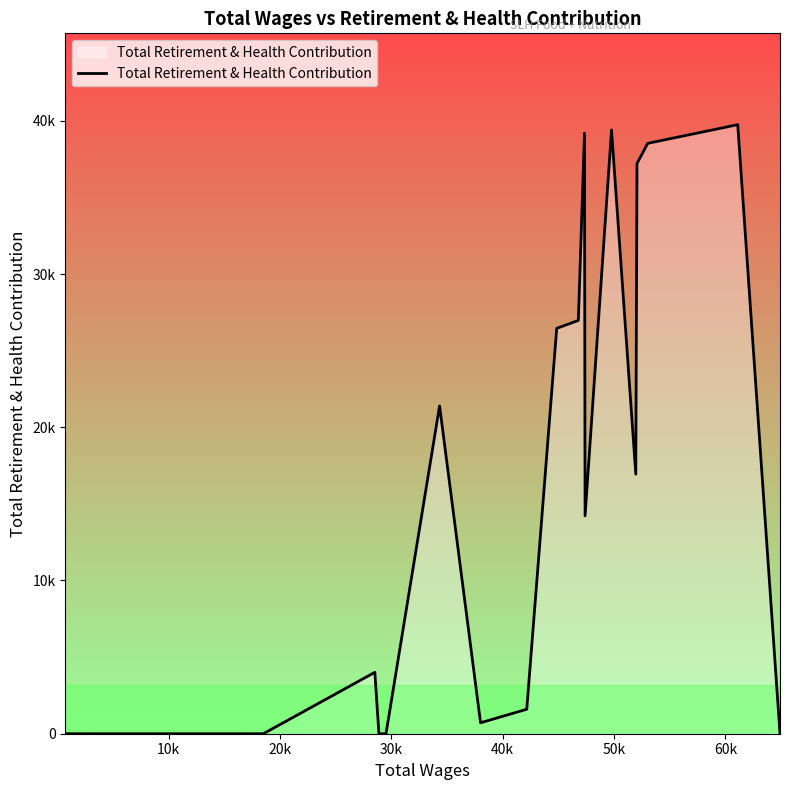

Does the chart have visible grid lines?

No